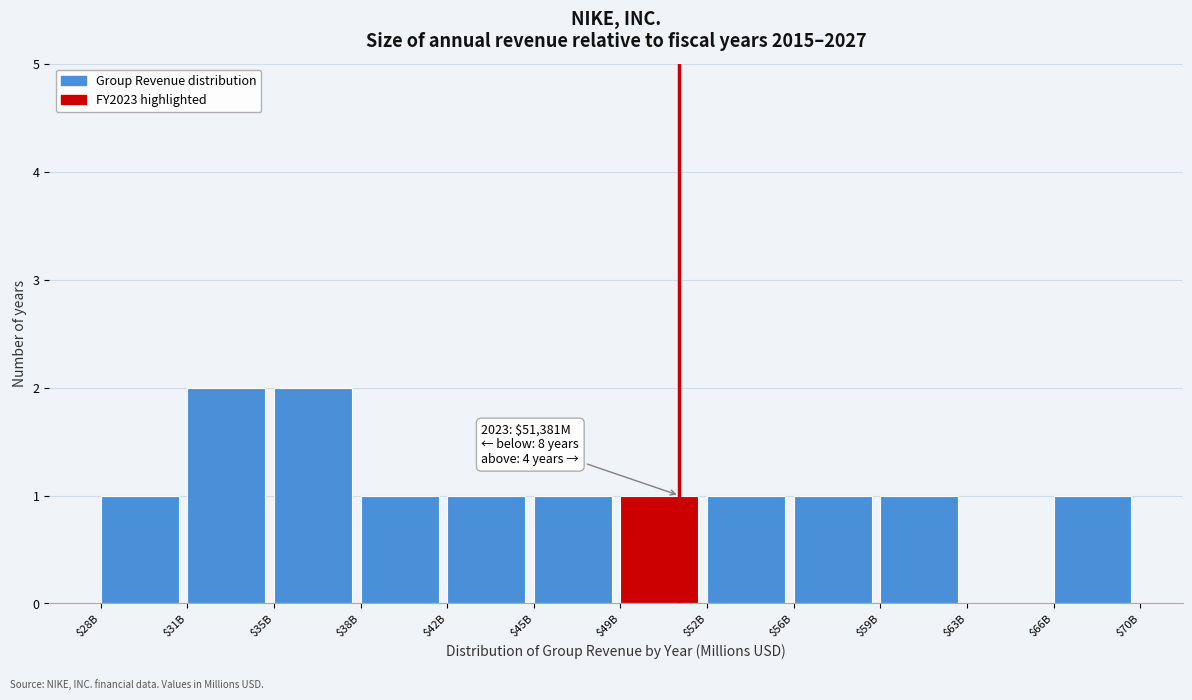

What is the sum of all values?

13